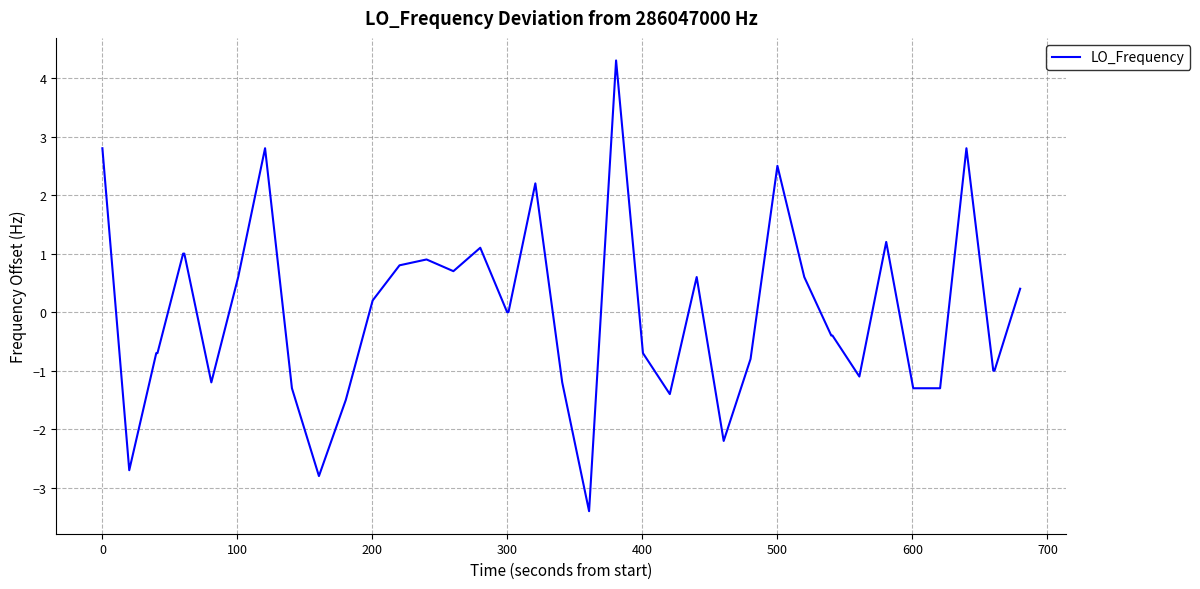

What is the smallest value displayed?

-3.4